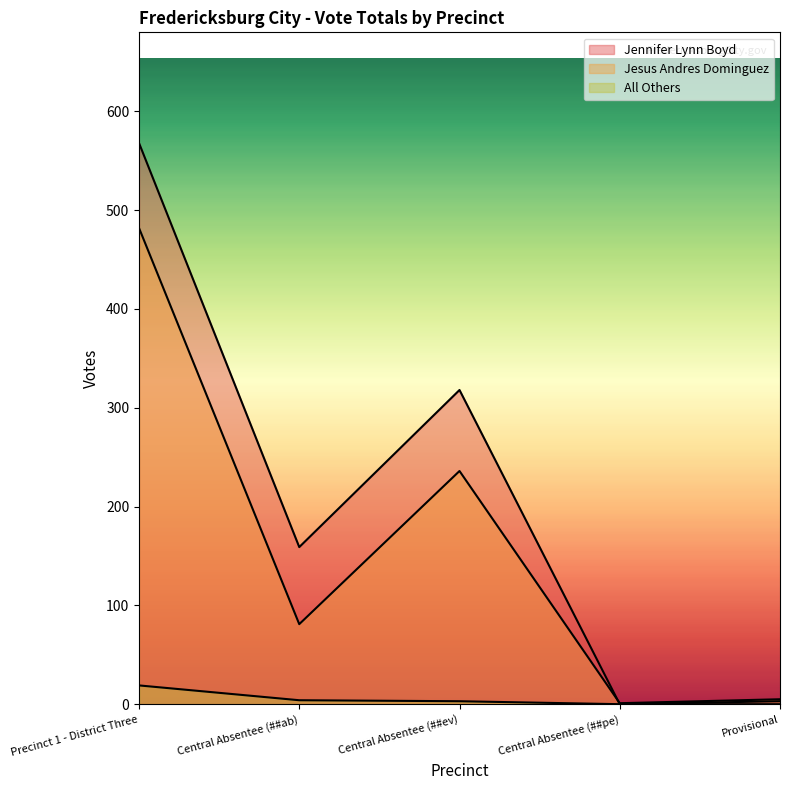

At which category is the sum across all series the highest?

Precinct 1 - District Three